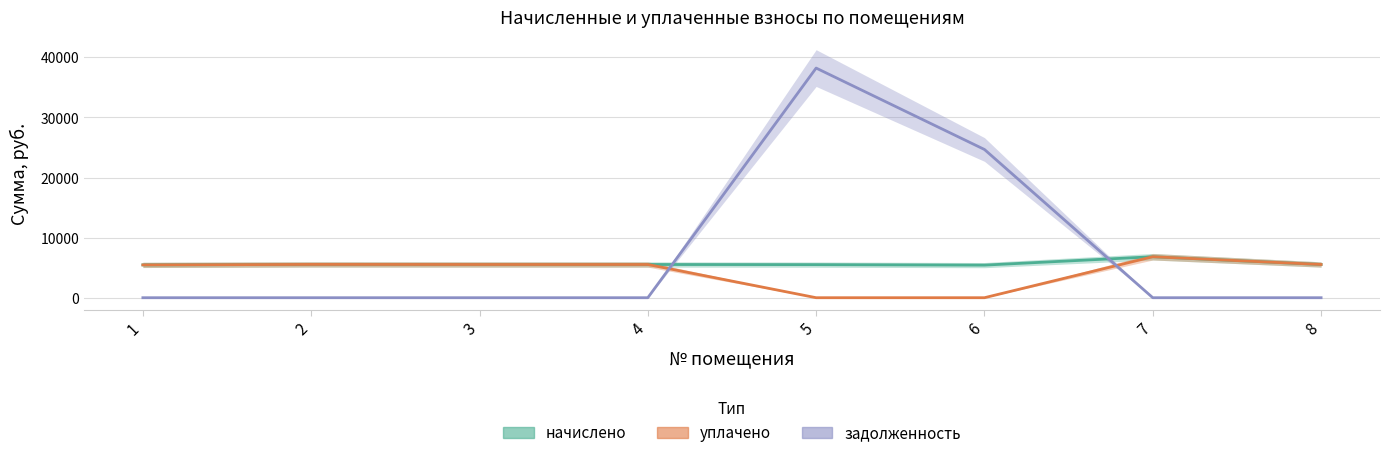

True or false: уплачено has a value of 5460.5 at 1.

True